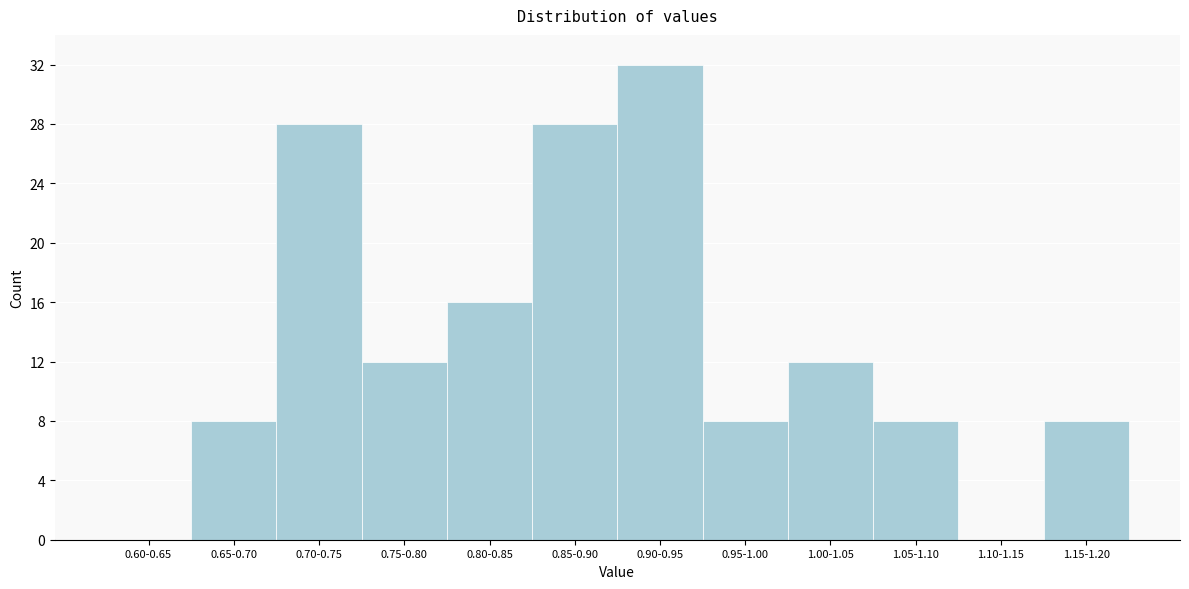

Reading left to right, extract all data points from this chart.

0.60-0.65=0	0.65-0.70=8	0.70-0.75=28	0.75-0.80=12	0.80-0.85=16	0.85-0.90=28	0.90-0.95=32	0.95-1.00=8	1.00-1.05=12	1.05-1.10=8	1.10-1.15=0	1.15-1.20=8